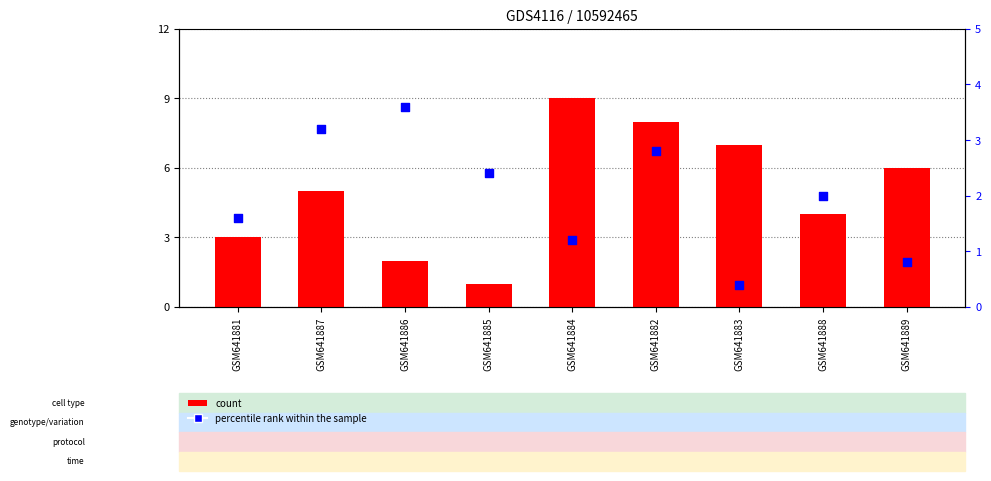

Is the value of col_5 at GSM641882 greater than the value of col_9 at GSM641887?

No